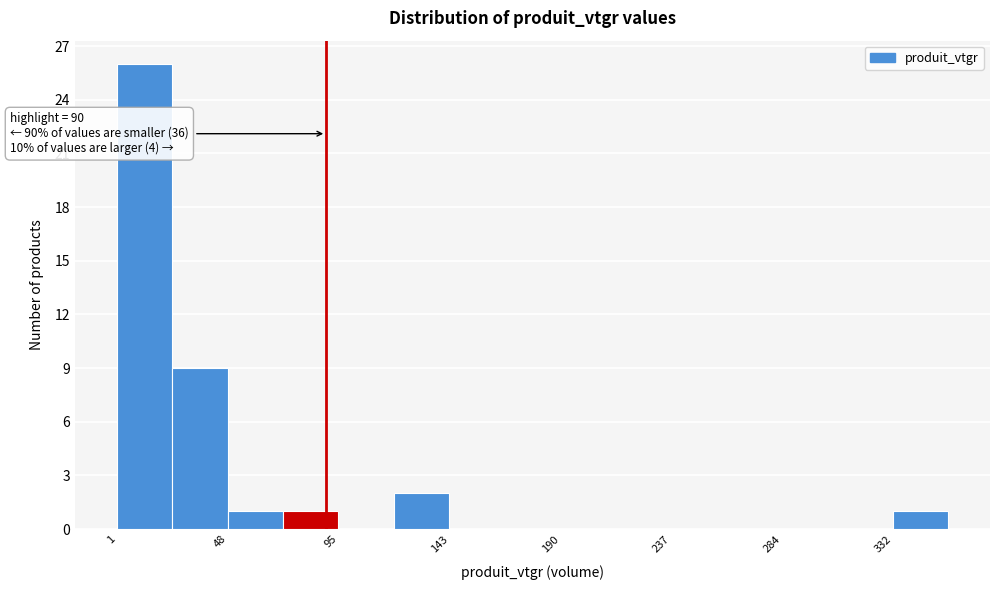

Over which range of the x-axis is the bar tallest?

0 to 25